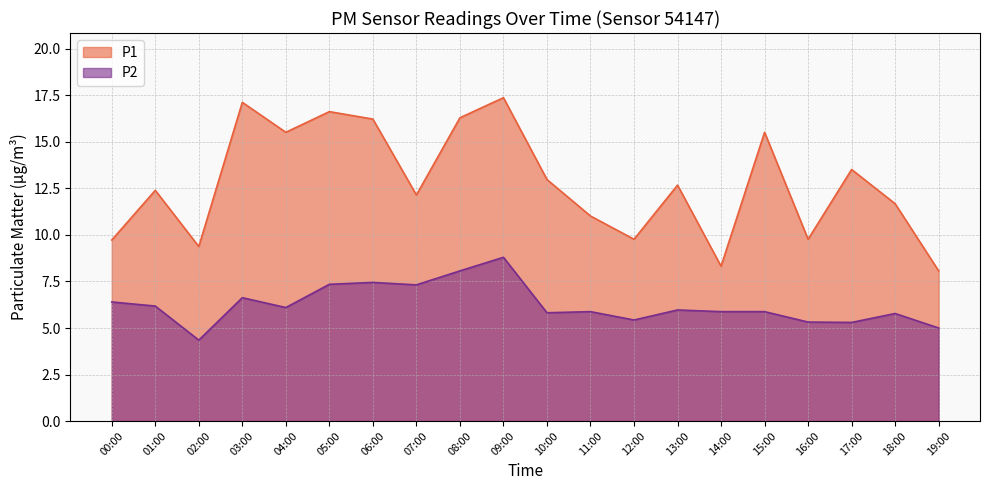

True or false: P1 and P2 cross at least once.

False